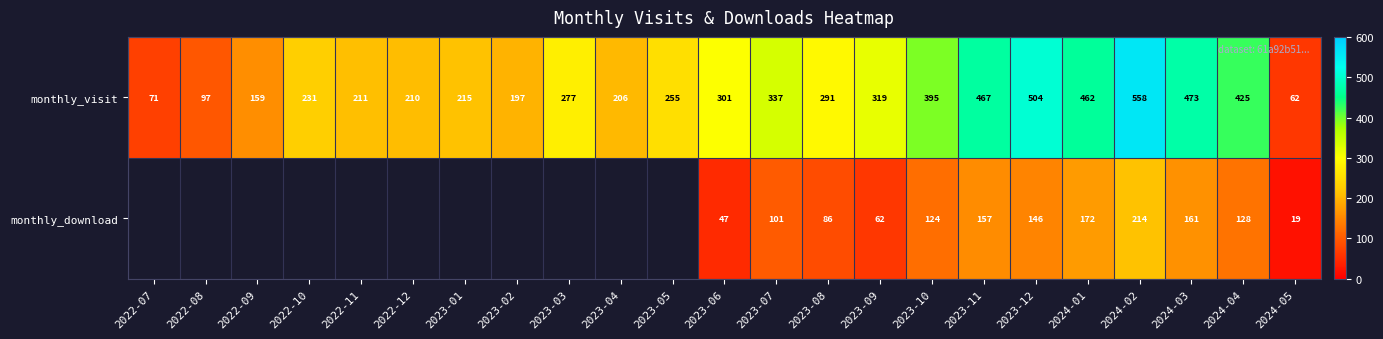

Rank the categories by monthly_visit value from highest to lowest.

2024-02, 2023-12, 2024-03, 2023-11, 2024-01, 2024-04, 2023-10, 2023-07, 2023-09, 2023-06, 2023-08, 2023-03, 2023-05, 2022-10, 2023-01, 2022-11, 2022-12, 2023-04, 2023-02, 2022-09, 2022-08, 2022-07, 2024-05